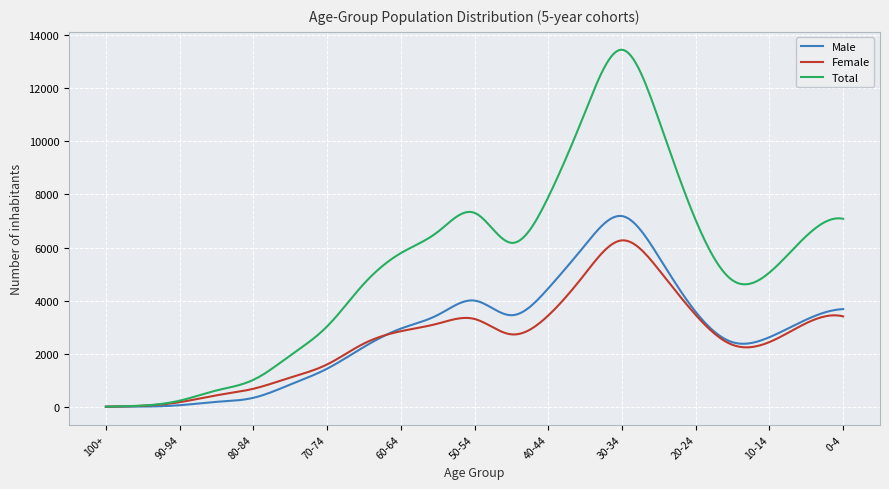

Count the number of data series in this chart.

3